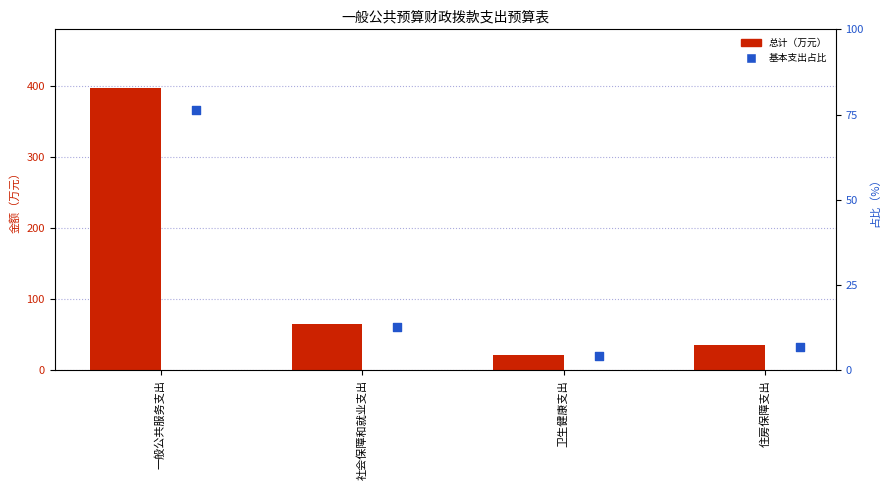

What are all the series names shown in the legend?

总计, 基本支出占比